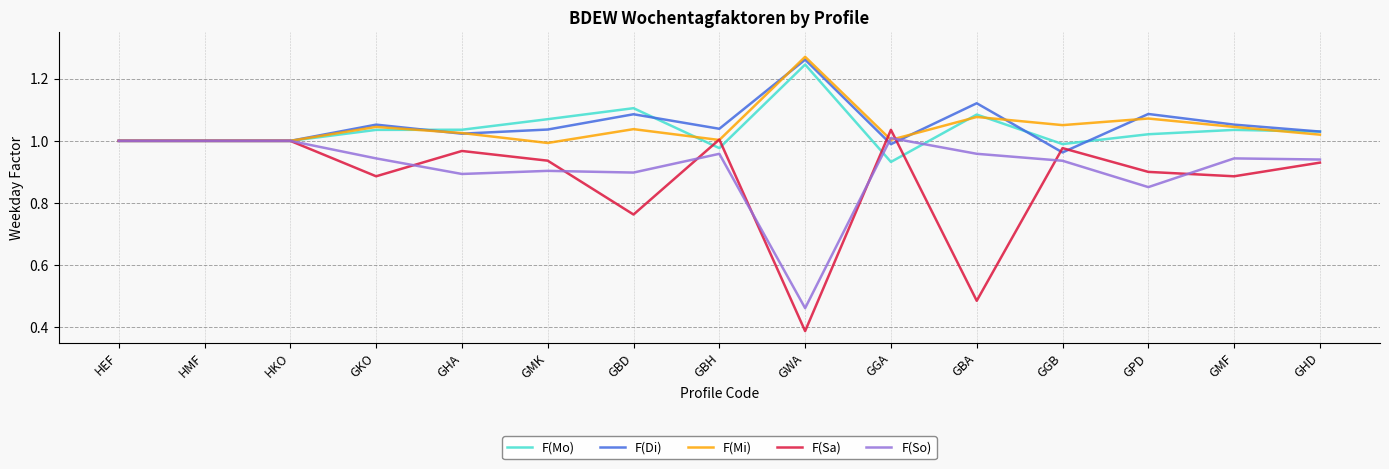

Which label corresponds to the smallest value in the chart?

GWA